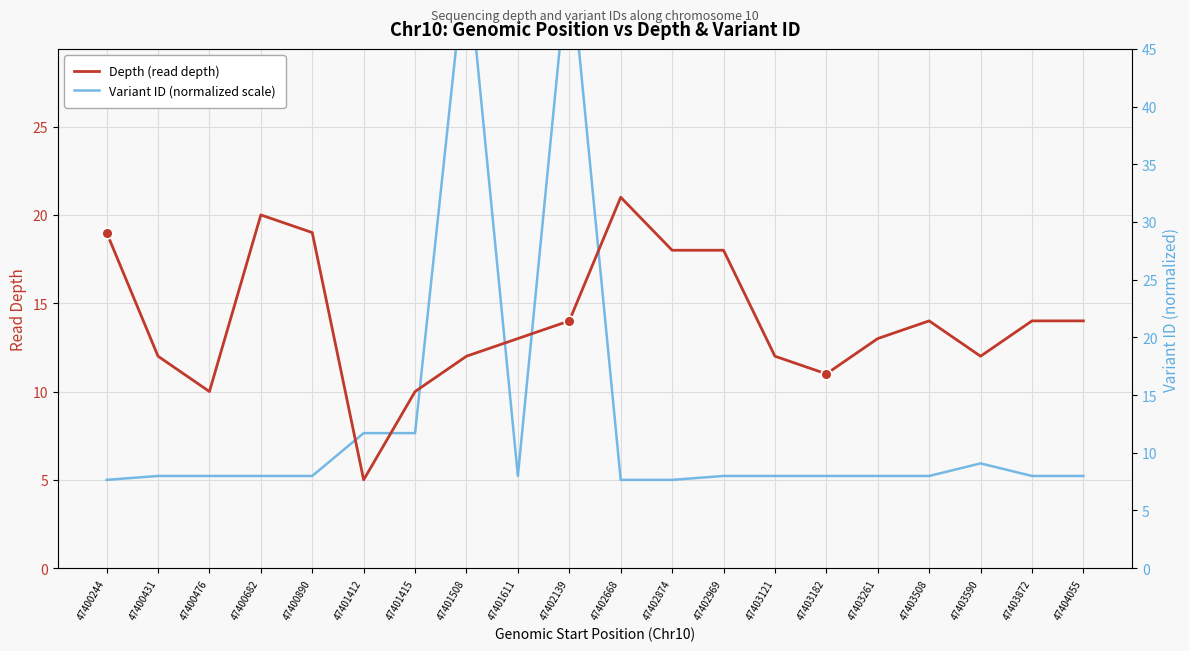

Which series has the largest Y range (max minus min)?

Variant ID (normalized scale)